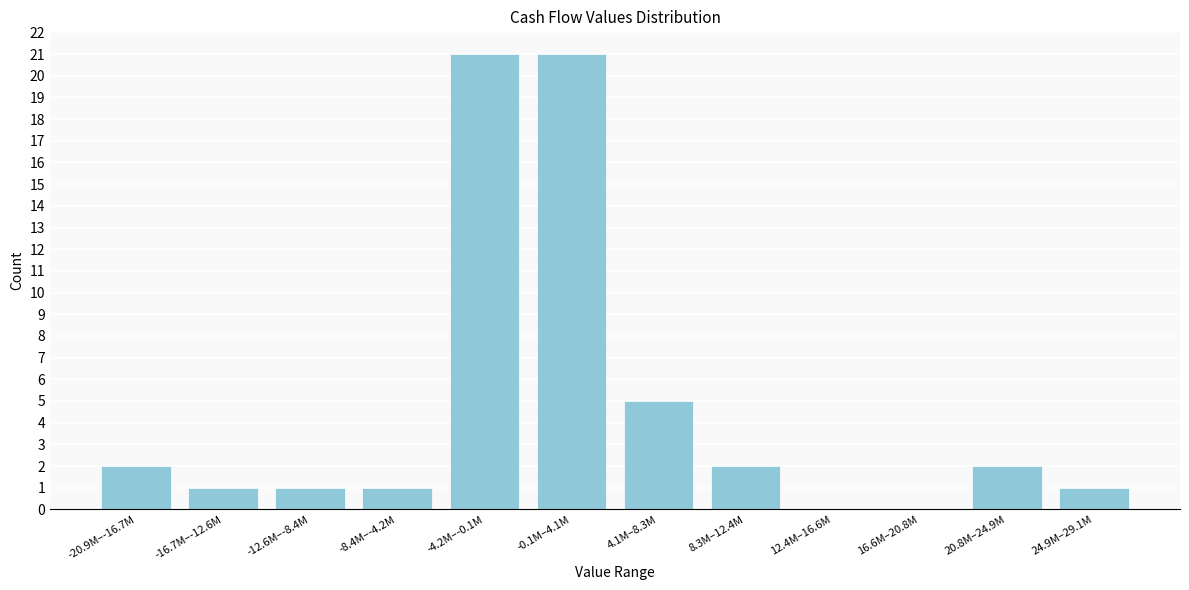

Reading left to right, transcribe all the data shown in this chart.

-20.9M–-16.7M=2	-16.7M–-12.6M=1	-12.6M–-8.4M=1	-8.4M–-4.2M=1	-4.2M–-0.1M=21	-0.1M–4.1M=21	4.1M–8.3M=5	8.3M–12.4M=2	12.4M–16.6M=0	16.6M–20.8M=0	20.8M–24.9M=2	24.9M–29.1M=1